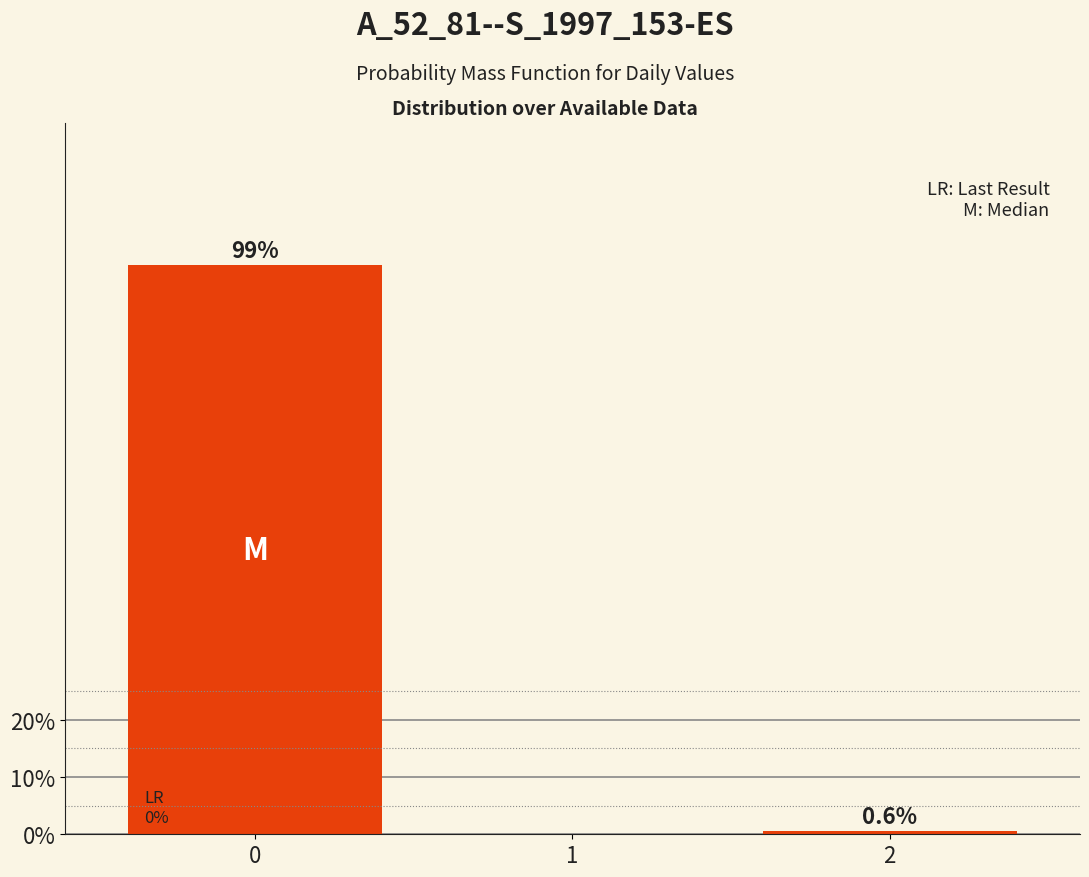

What is the sum of all values?

100.0